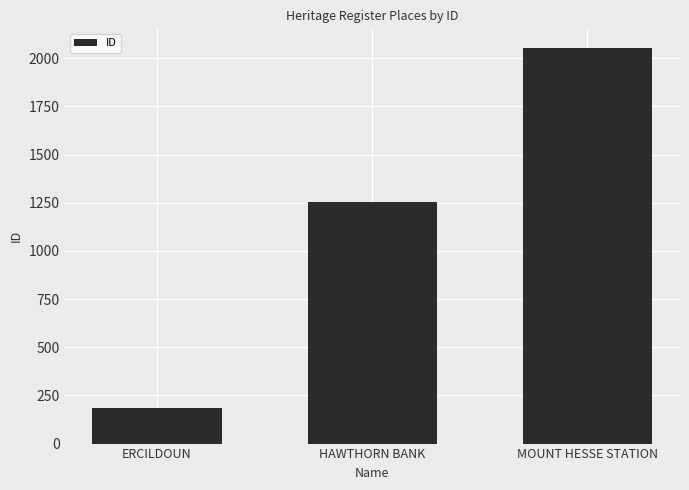

What is the label of the 2nd bar from the left?

HAWTHORN BANK